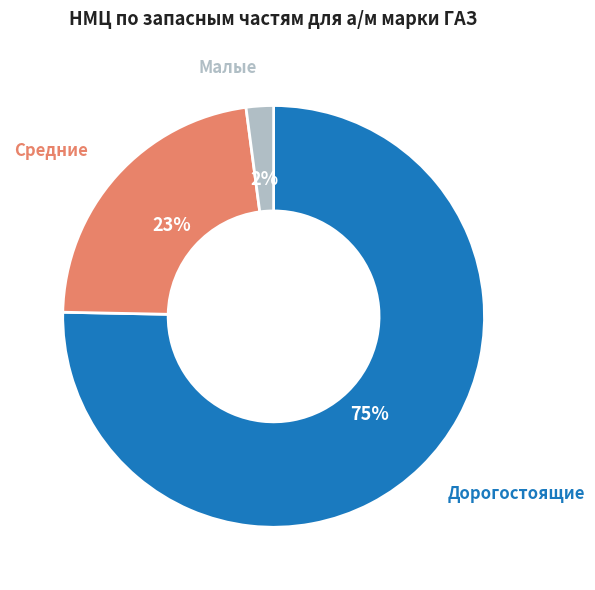

To the nearest percent, what is the difference between the largest and smallest slice percentages?

73%